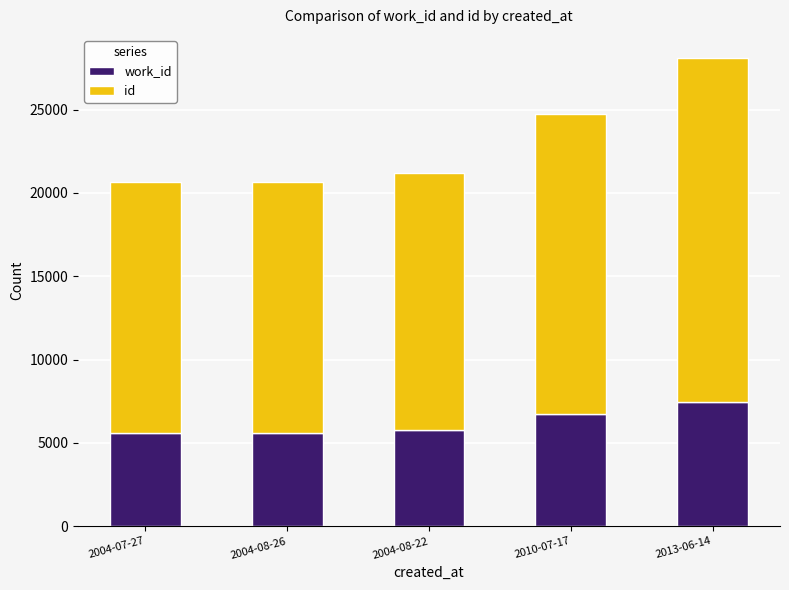

At which category is the sum across all series the highest?

2013-06-14